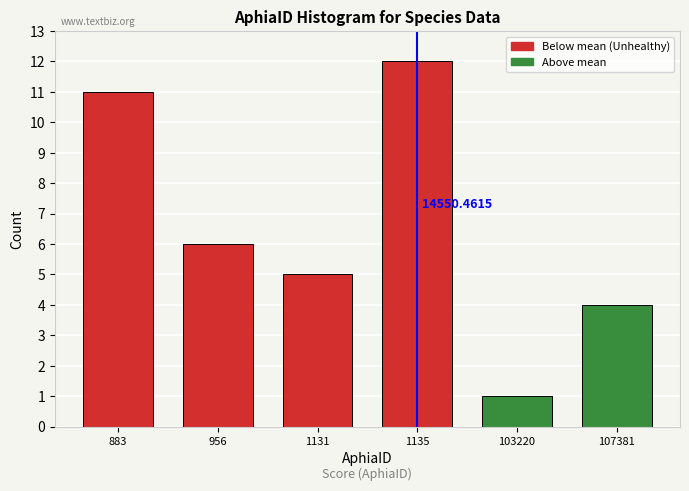

What is the sum of the values at 1135 and 103220?

13